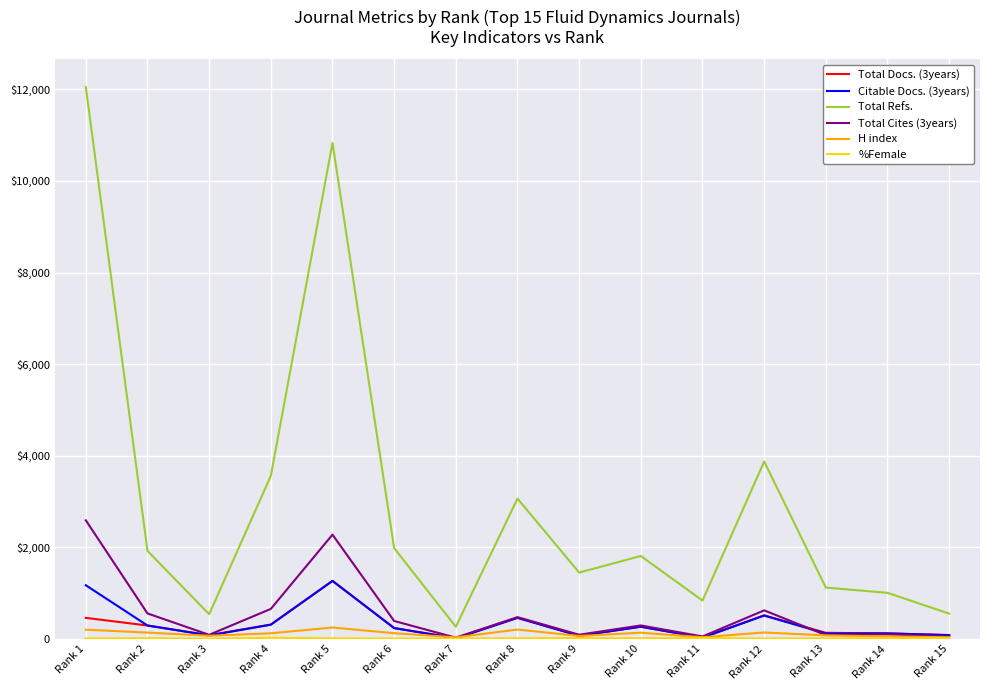

What is the spread (max minus min) of values at Rank 14?

993.9